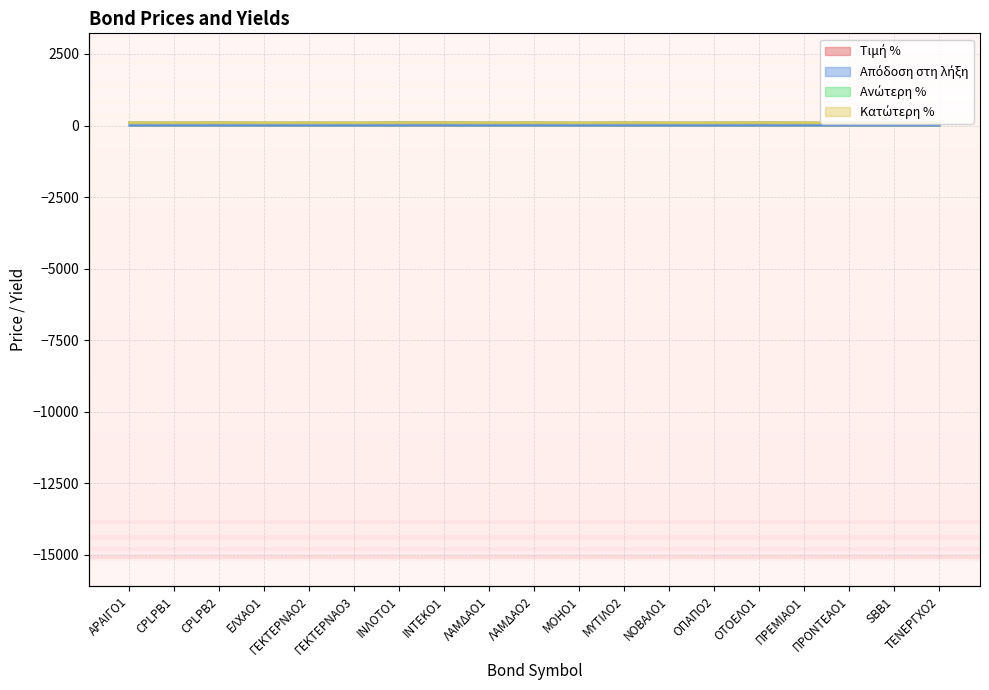

Between ΟΠΑΠΟ2 and ΑΡΑΙΓΟ1, which is larger?

ΑΡΑΙΓΟ1